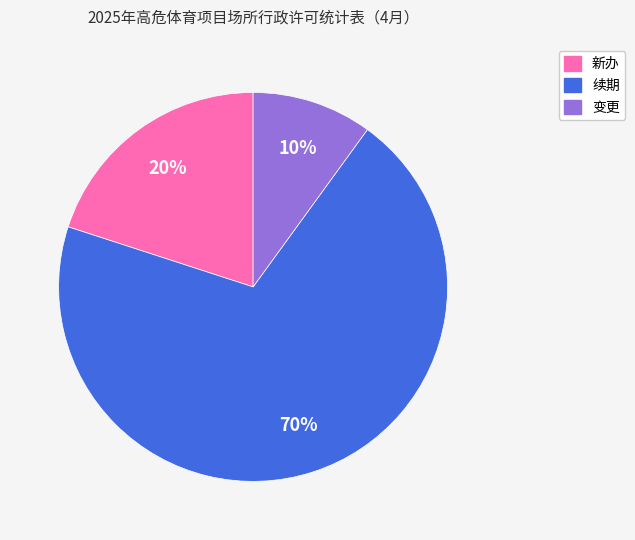

To the nearest percent, what portion does 变更 represent?

10%